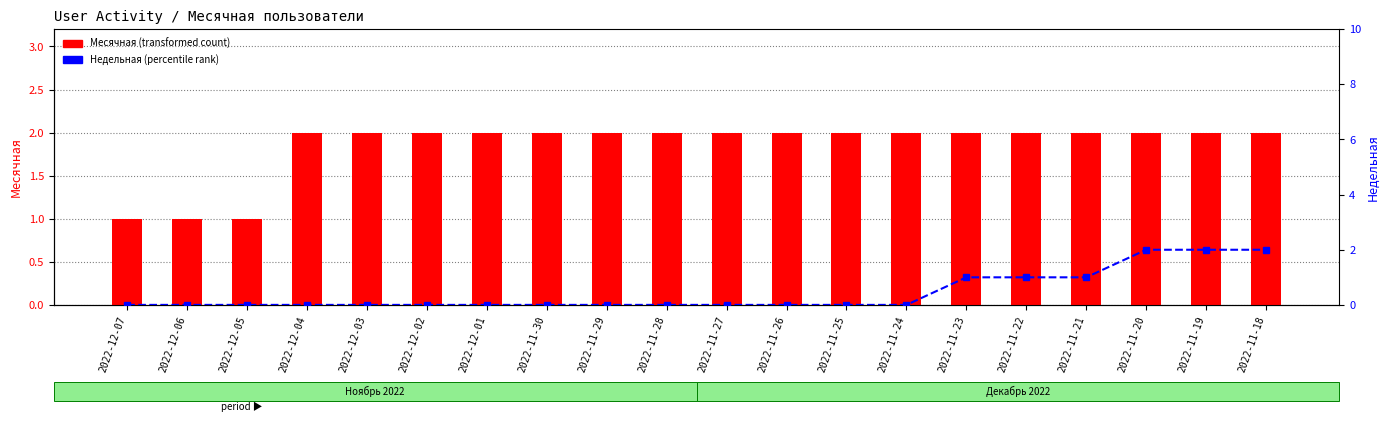

Reading left to right, list all the values displayed in this chart.

Месячная: 1	1	1	2	2	2	2	2	2	2	2	2	2	2	2	2	2	2	2	2
Недельная: 0	0	0	0	0	0	0	0	0	0	0	0	0	0	1	1	1	2	2	2